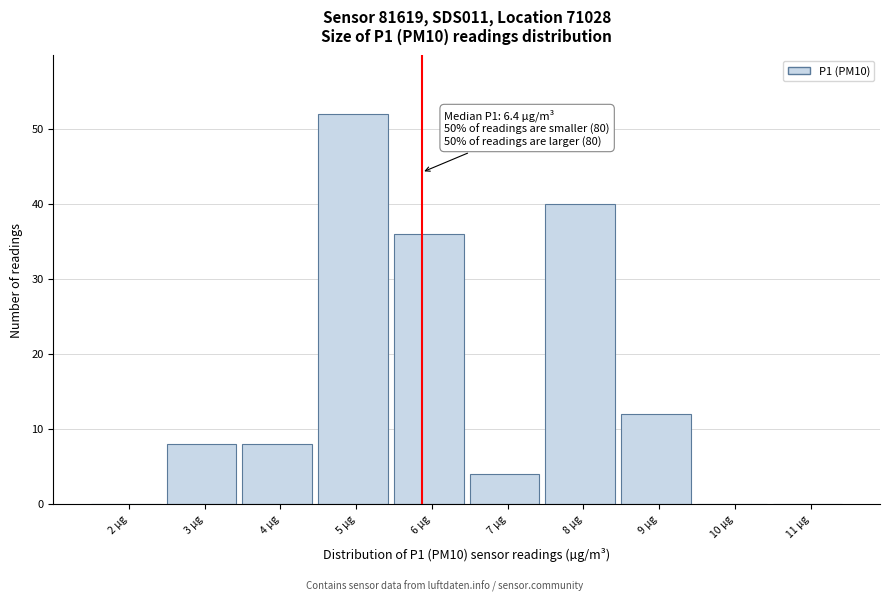

Reading left to right, extract all data points from this chart.

2 µg=0	3 µg=8	4 µg=8	5 µg=52	6 µg=36	7 µg=4	8 µg=40	9 µg=12	10 µg=0	11 µg=0